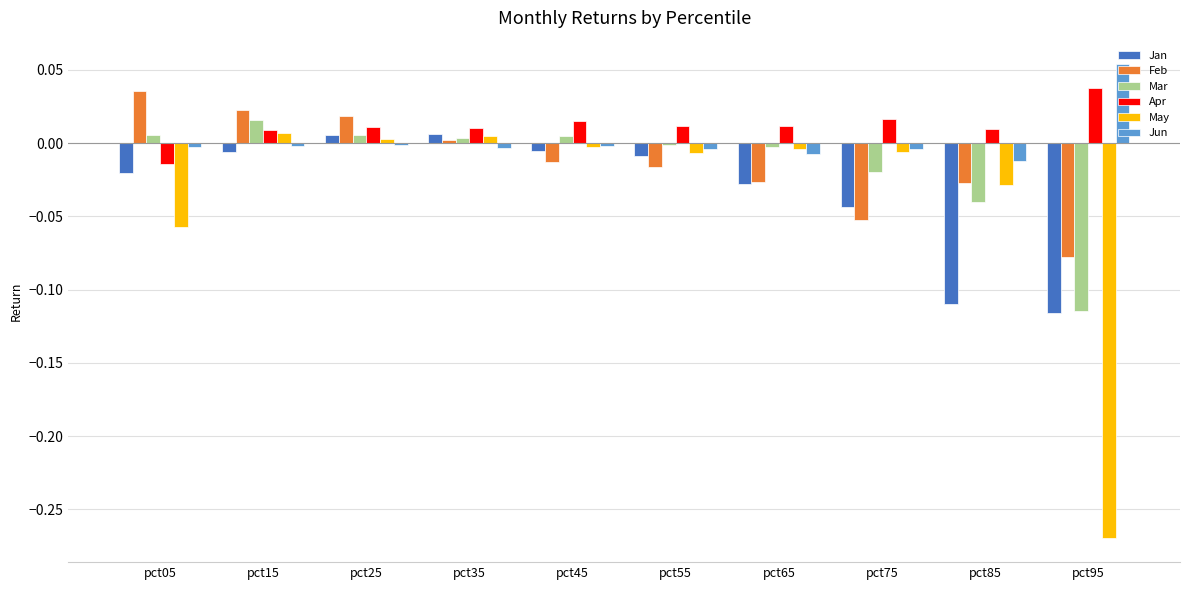

Between pct65 and pct85, which series saw the biggest shift?

Jan